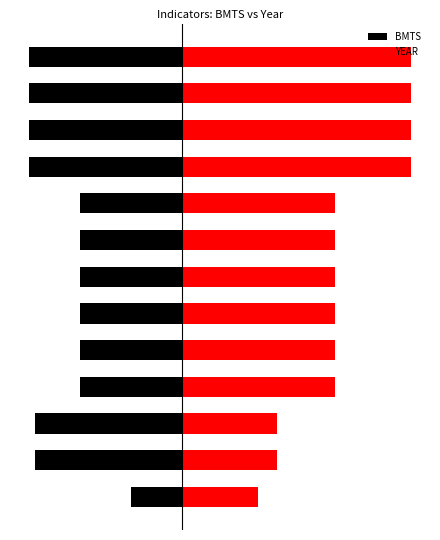

How many bars are there in total?

26